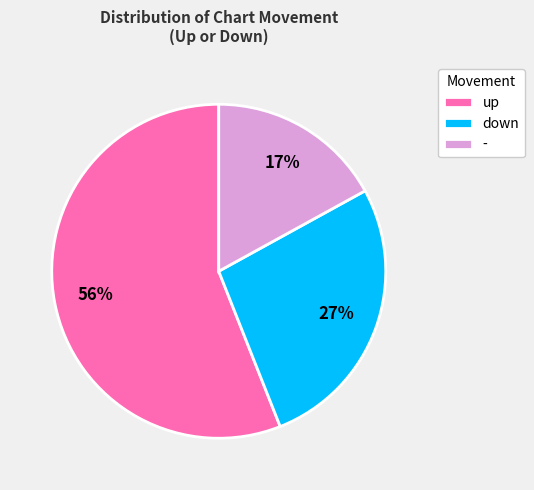

Is the sum of up and - greater than half?

Yes